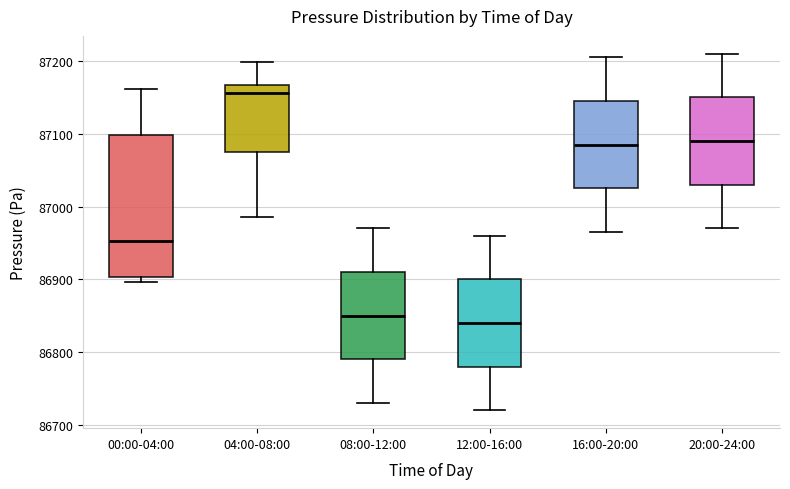

Reading left to right, transcribe this box plot: for each box, give where its median line is, the range the box spans, and where its two whiskers end, as read against the y-axis. The values are not printed on the chart, so give them approximately, as read against the axis.

00:00-04:00: median 86950, box 86900 to 87100, whiskers 86900 (just below the box's lower edge) to 87160
04:00-08:00: median 87160, box 87080 to 87170, whiskers 86990 to 87200
08:00-12:00: median 86850, box 86790 to 86910, whiskers 86730 to 86970
12:00-16:00: median 86840, box 86780 to 86900, whiskers 86720 to 86960
16:00-20:00: median 87090, box 87030 to 87150, whiskers 86970 to 87210
20:00-24:00: median 87090, box 87030 to 87150, whiskers 86970 to 87210